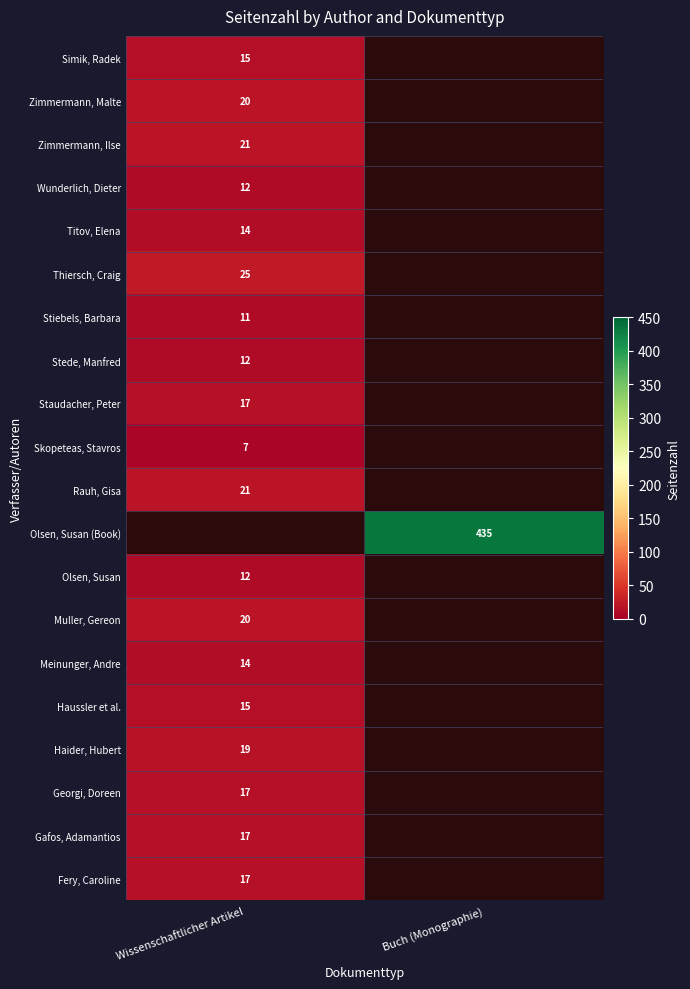

The Haussler et al. series shows 15 at Wissenschaftlicher Artikel. True or false?

True